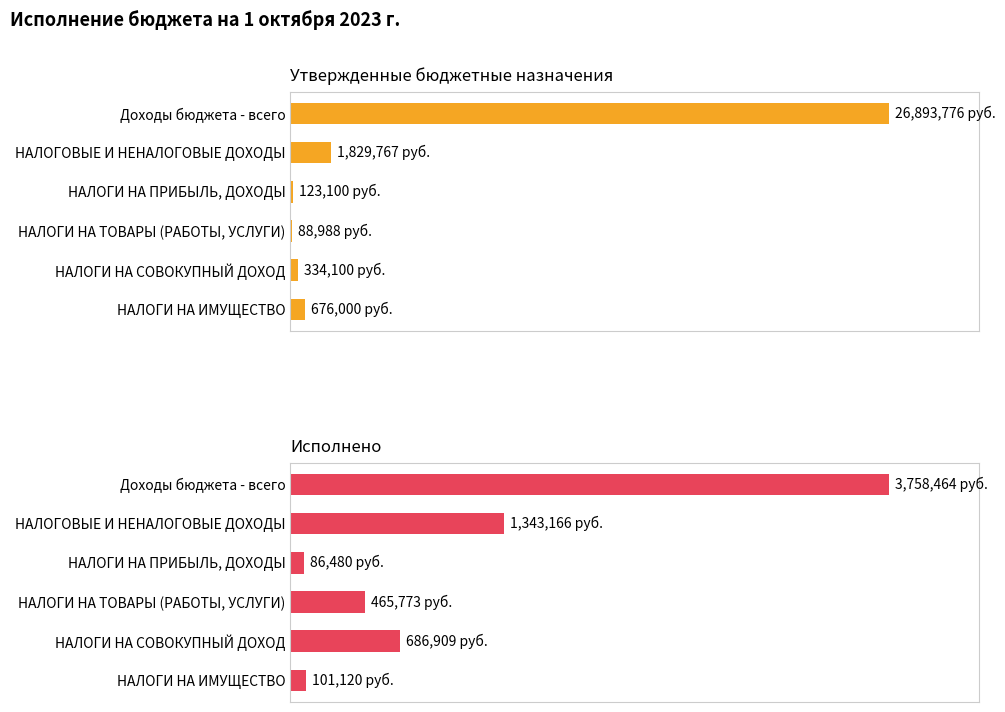

How many data points in Исполнено are above 686908?

3